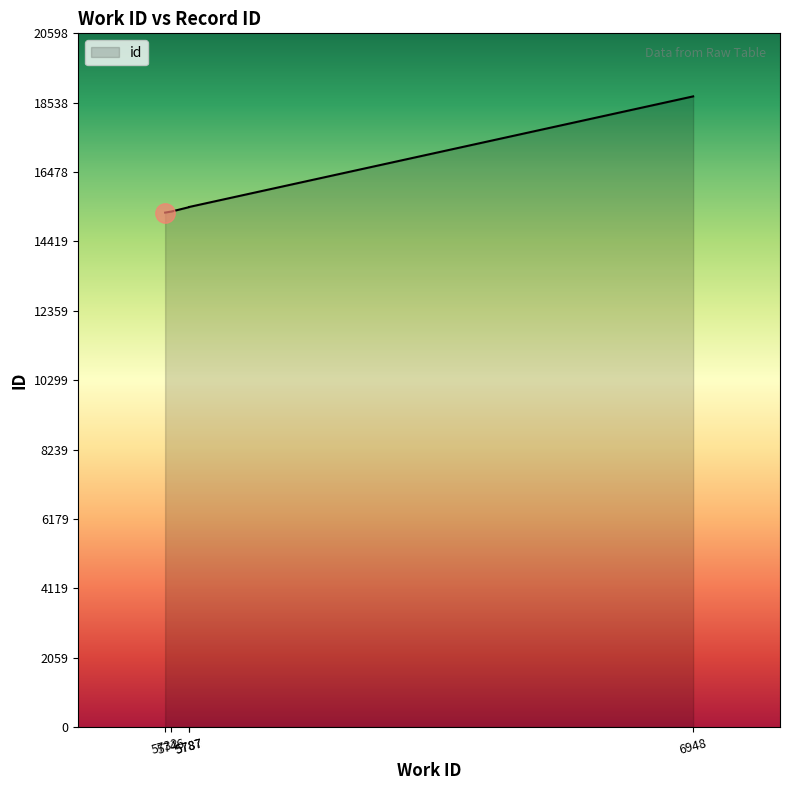

How many lines are shown in the chart?

1